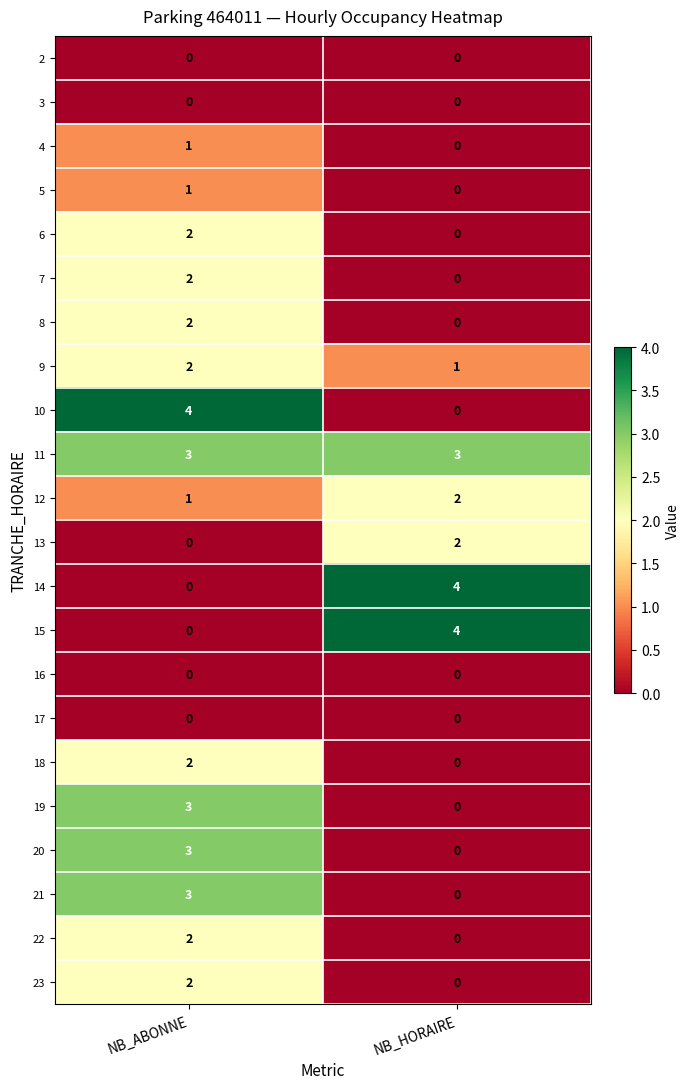

Is the value of 13 at NB_HORAIRE greater than the value of 11 at NB_ABONNE?

No